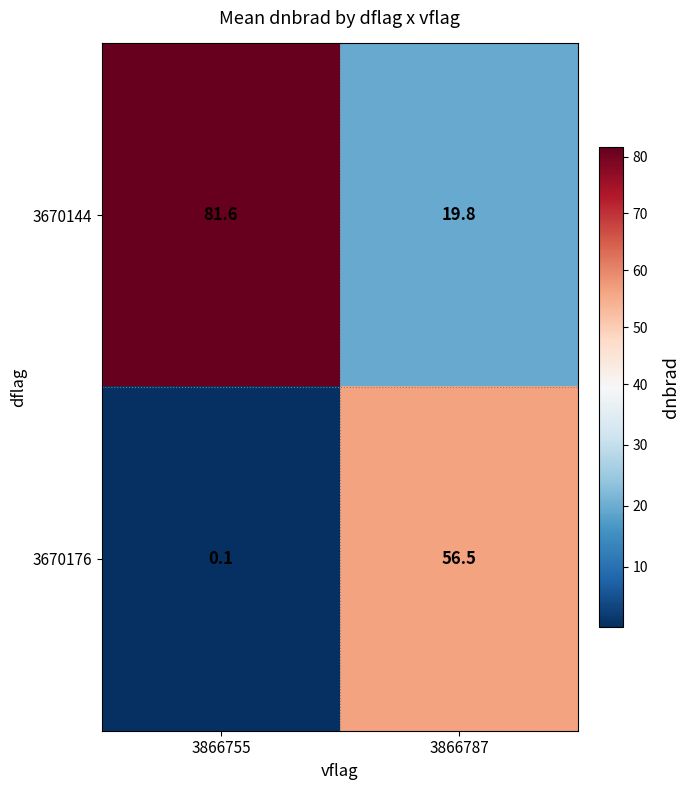

Where is 3670144 nearest to the value 50?

3866787